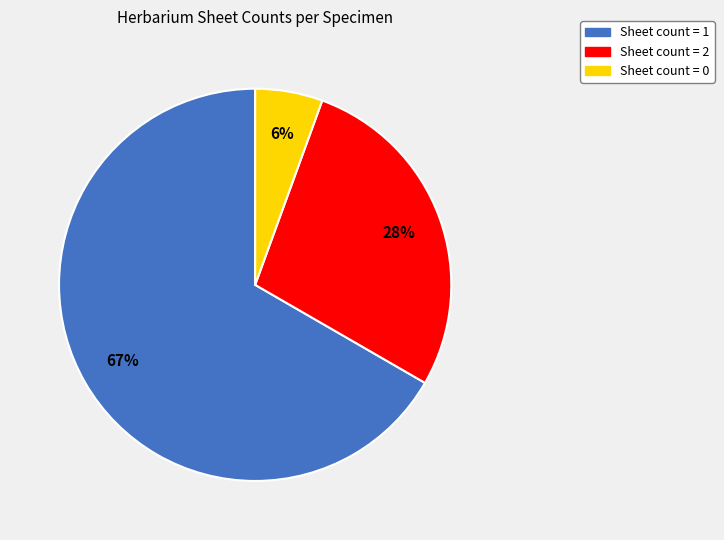

To the nearest percent, what is the average slice percentage?

33%